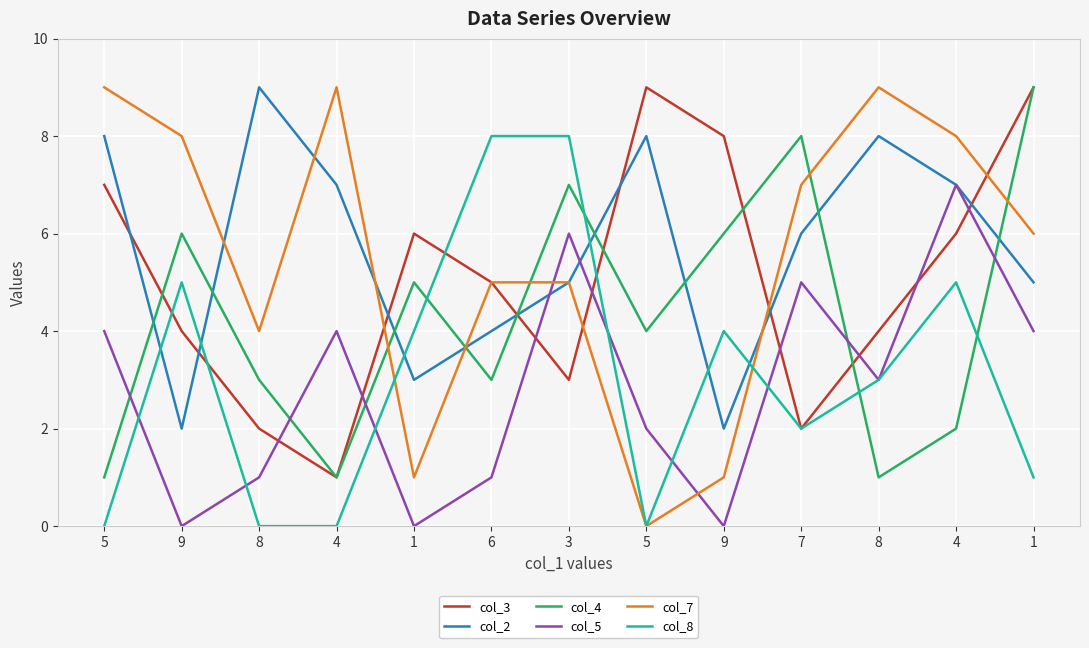

How many lines are shown in the chart?

6